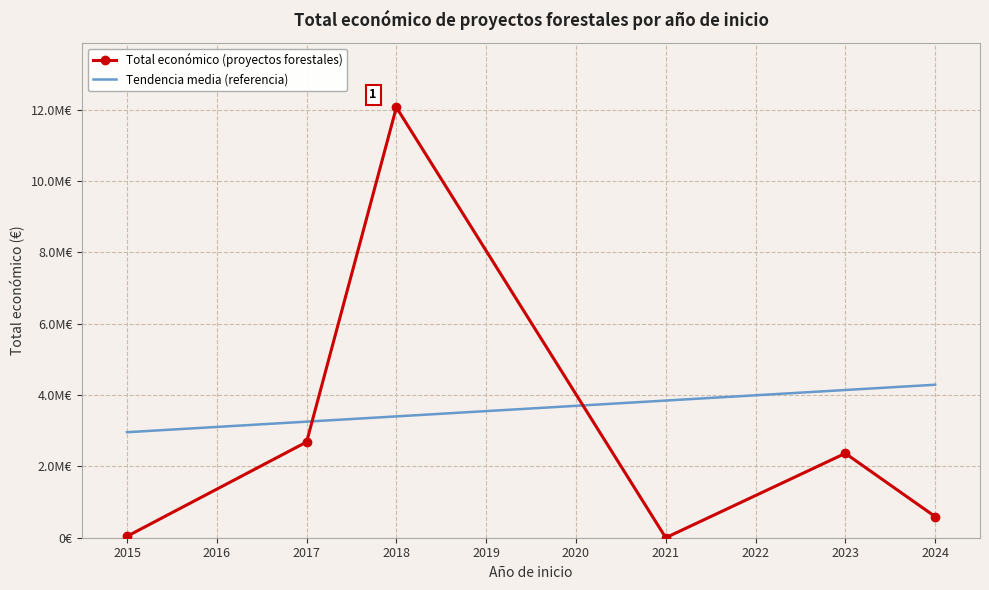

What are all the series names shown in the legend?

Total económico (proyectos forestales), Tendencia media (referencia)